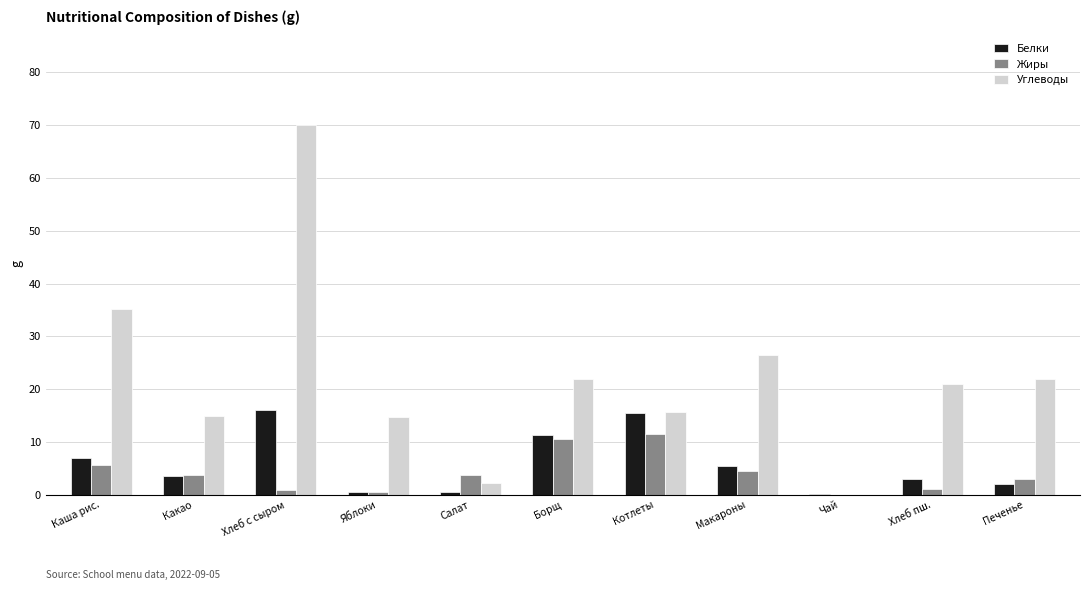

What is the maximum value shown in the chart?

70.0